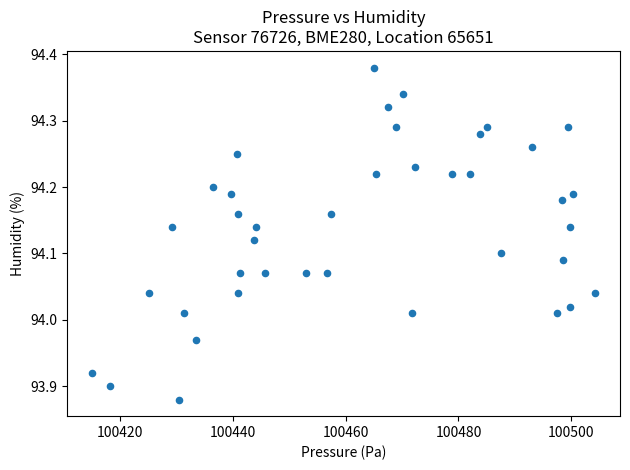

What is the range of X values (max minus min)?

89.1